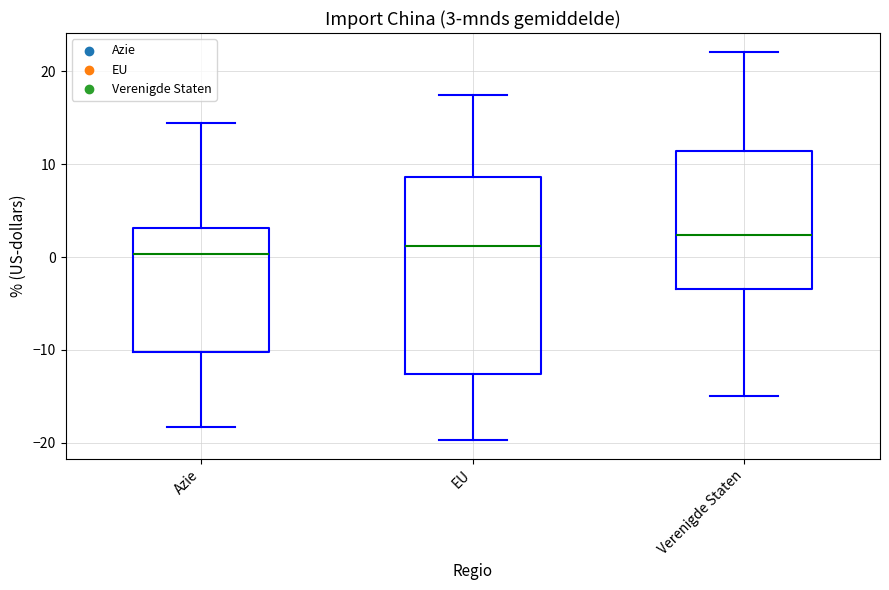

Which box's median line is the highest?

Verenigde Staten